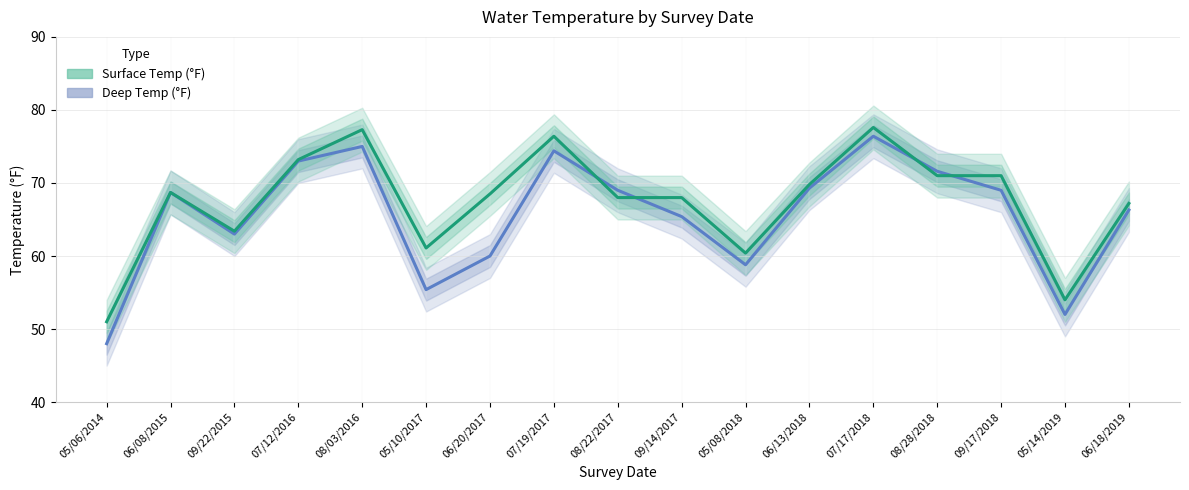

What is the label of the 4th point from the right?

08/28/2018